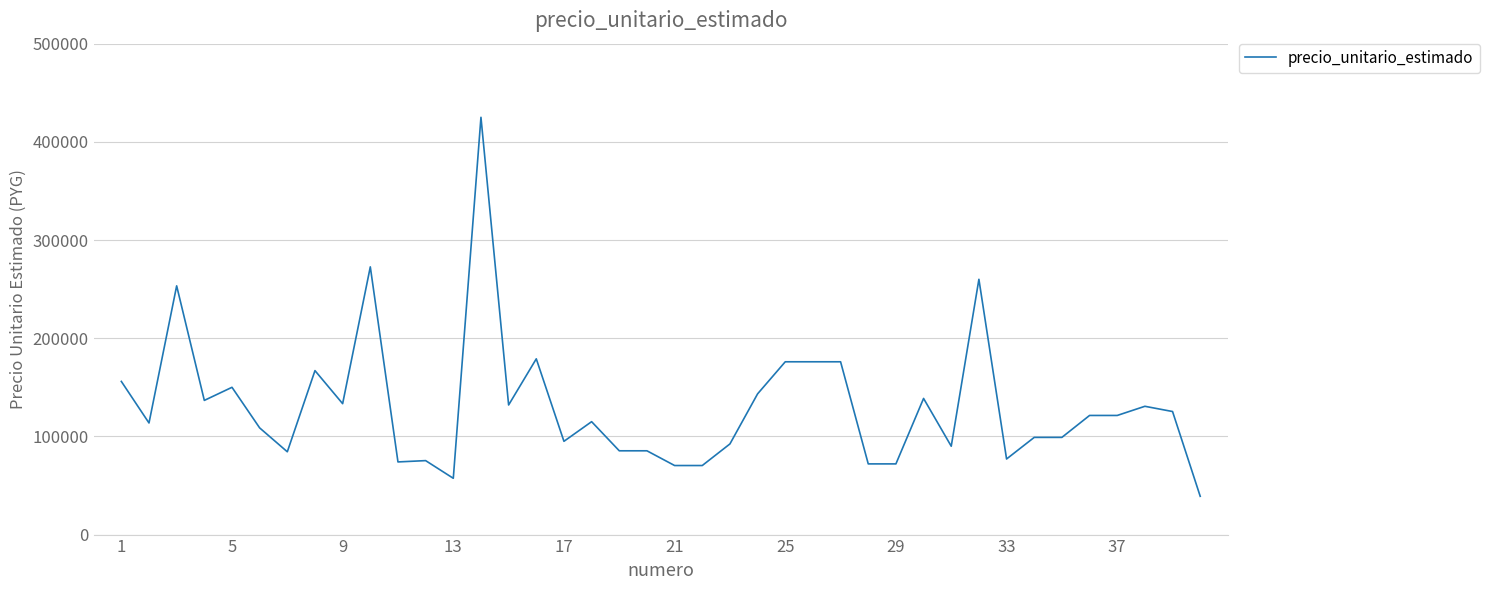

What is the minimum value shown in the chart?

39000